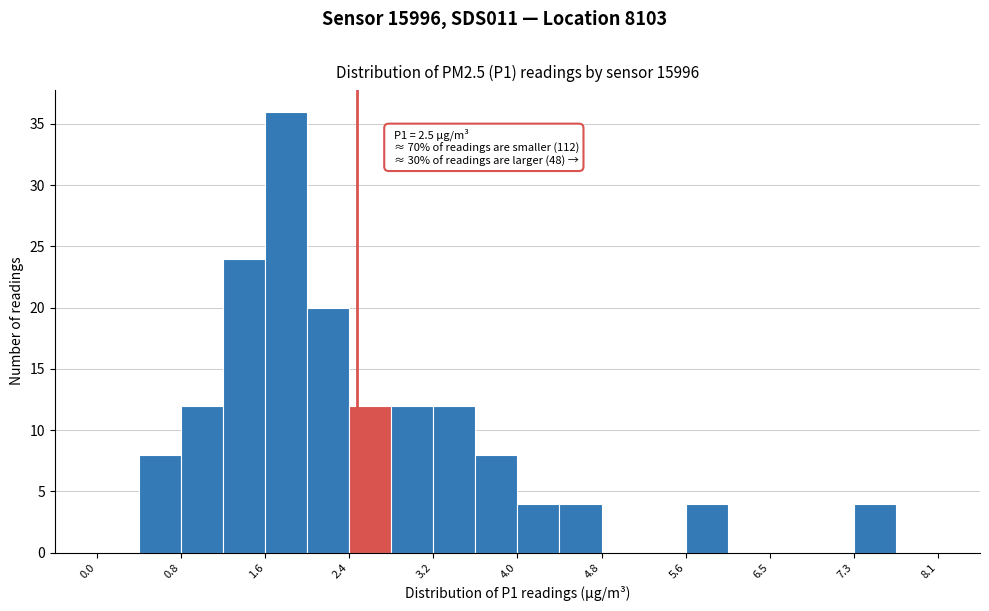

Which range on the x-axis has the tallest bar?

1.6 to 2.0